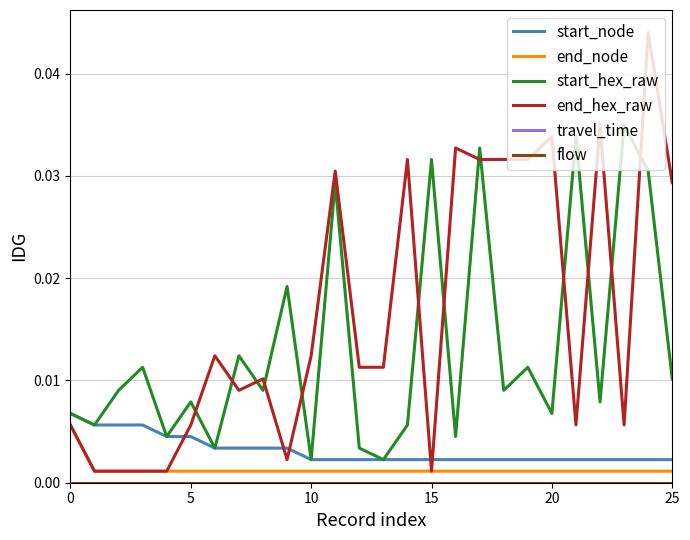

True or false: start_node has more than 2 interior local peaks.

False